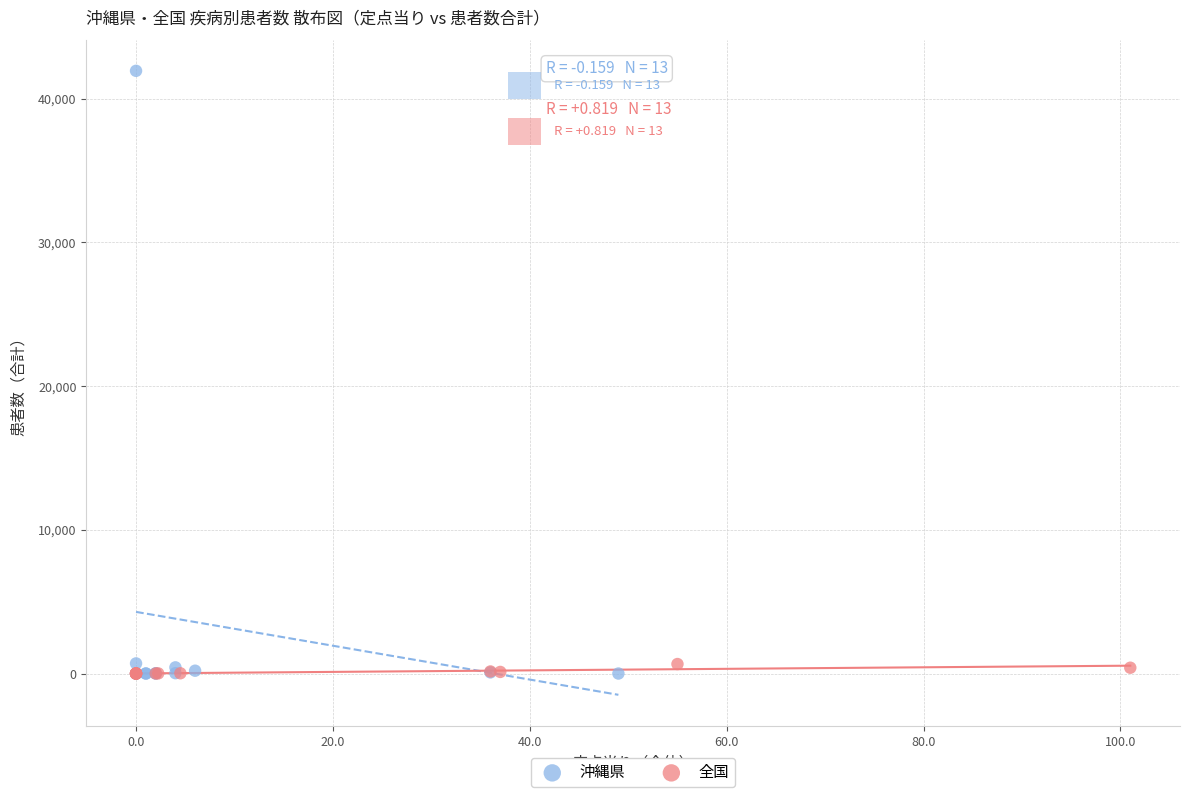

Which series contains the highest Y value?

沖縄県